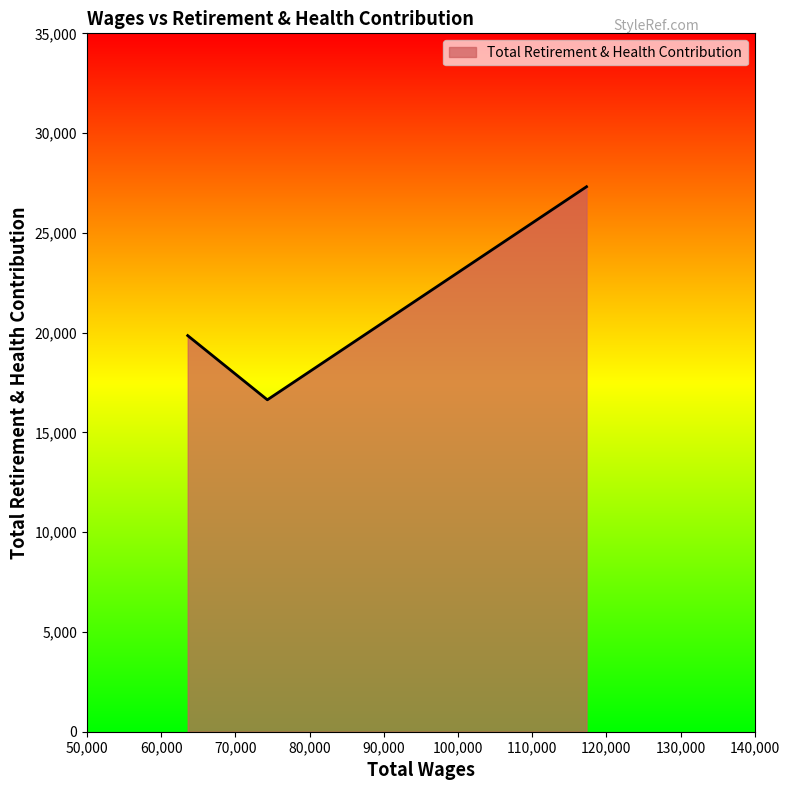

What is the minimum value shown in the chart?

16634